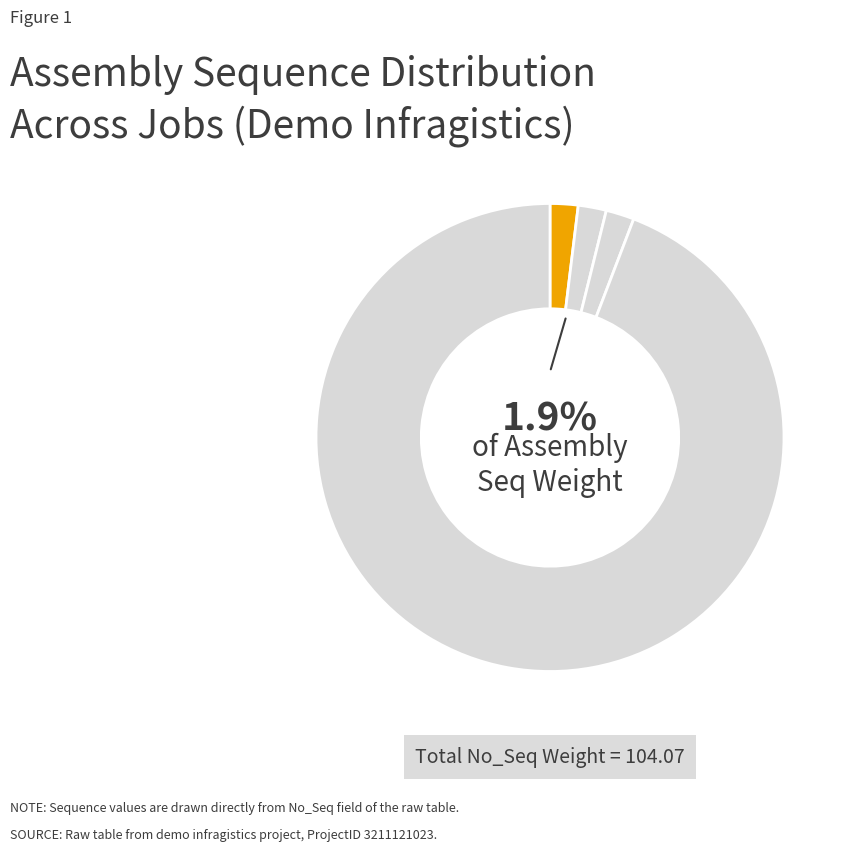

Count the number of slices in the pie.

4